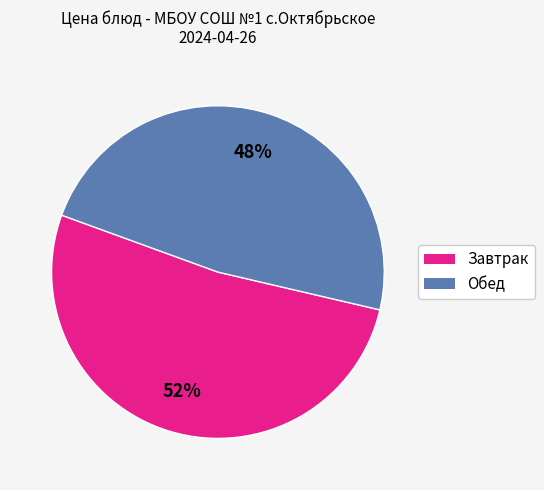

To the nearest percent, what is the average slice percentage?

50%